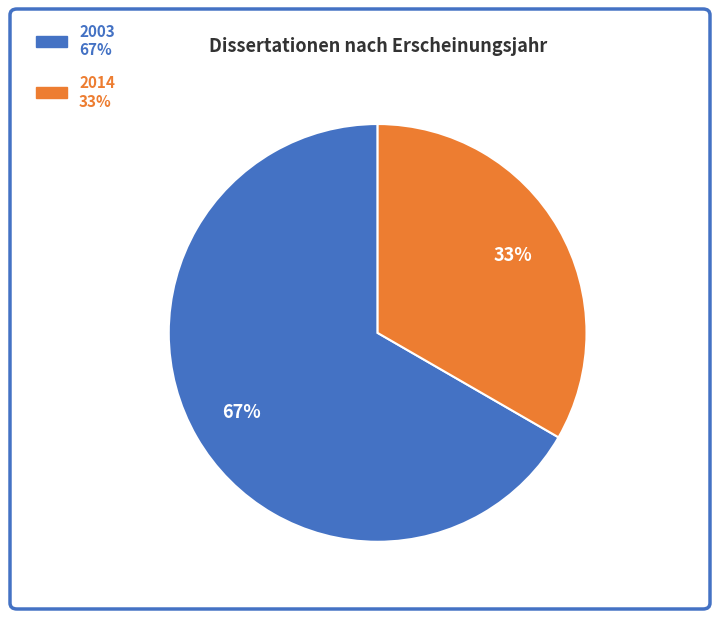

Is there a majority slice in this chart?

Yes